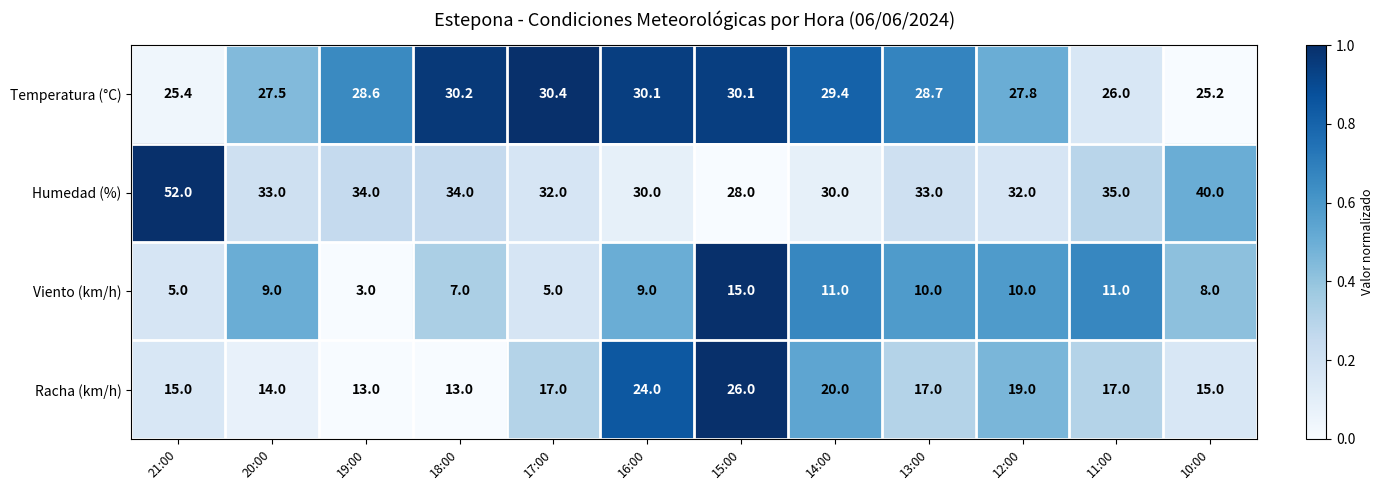

At which category does the chart reach its peak across all series?

21:00